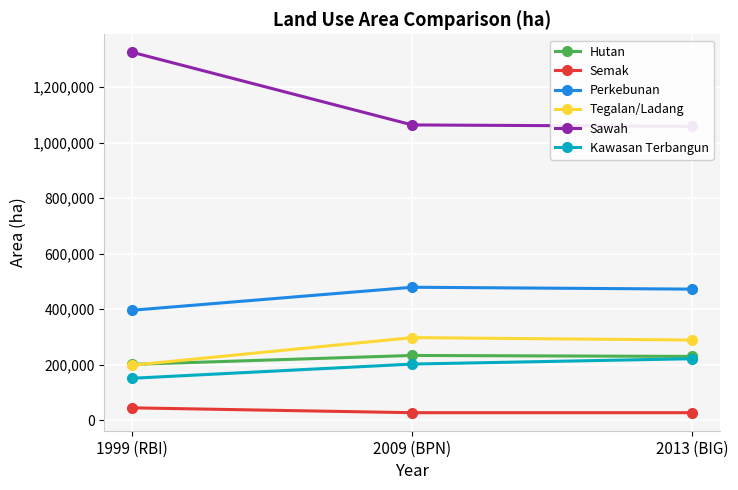

Which series has the largest total across all categories?

Sawah